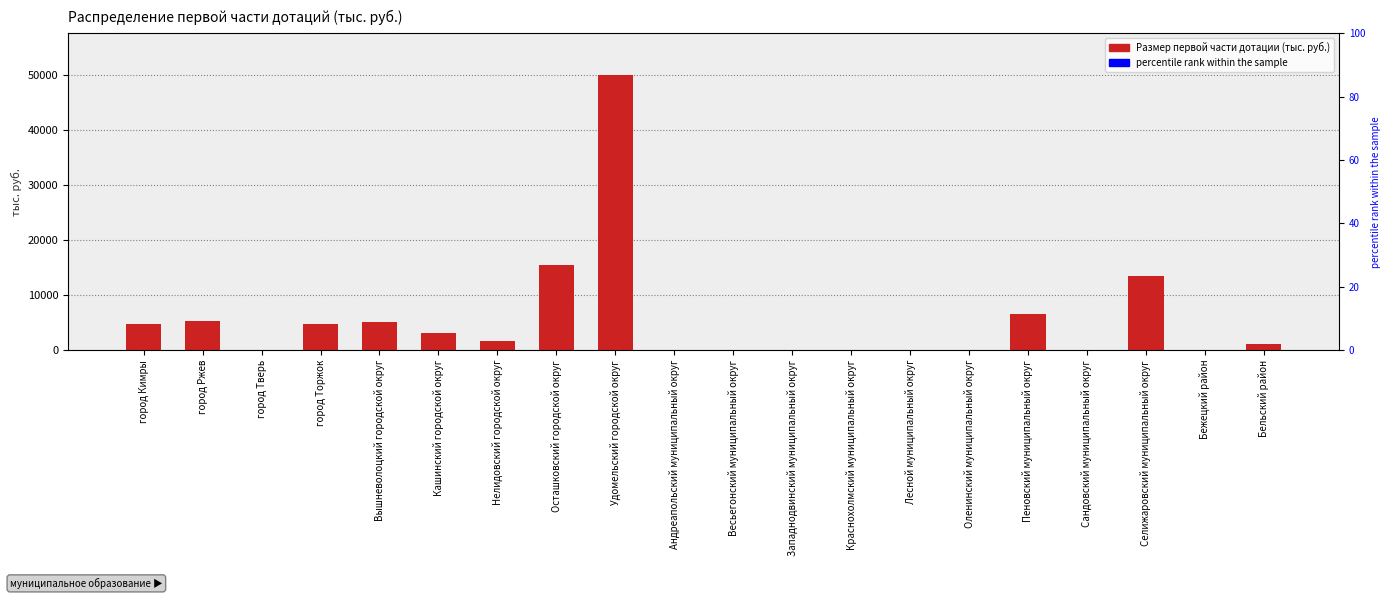

What is the label of the 14th bar from the left?

Лесной муниципальный округ